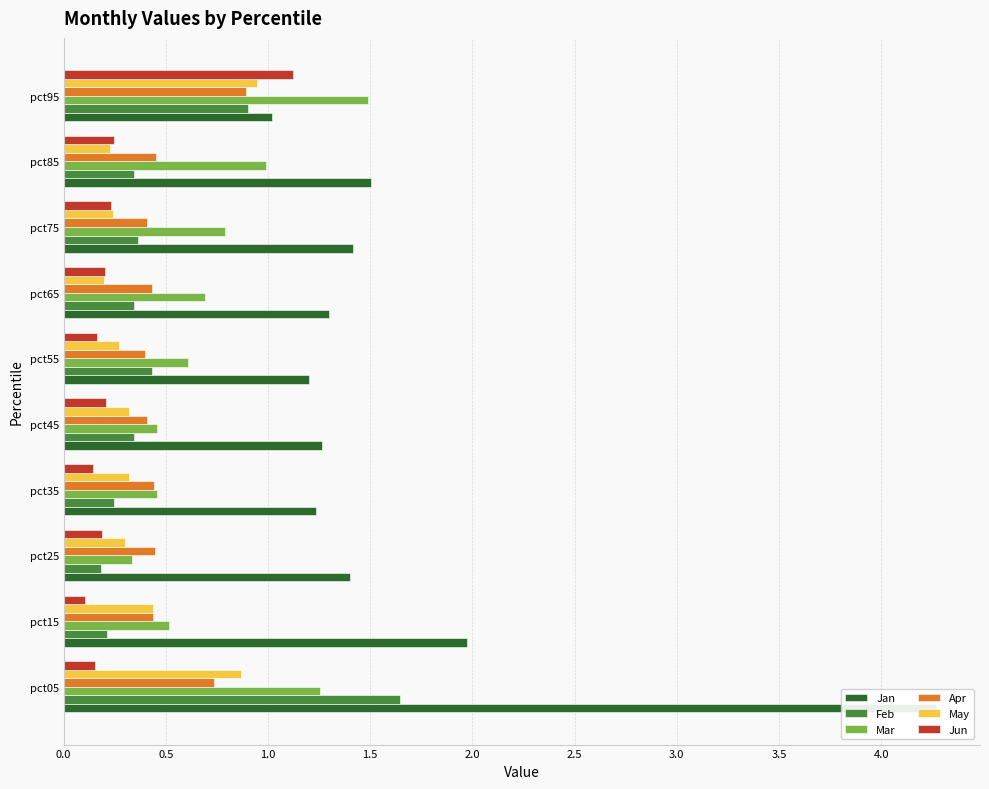

What are all the series names shown in the legend?

Jan, Feb, Mar, Apr, May, Jun